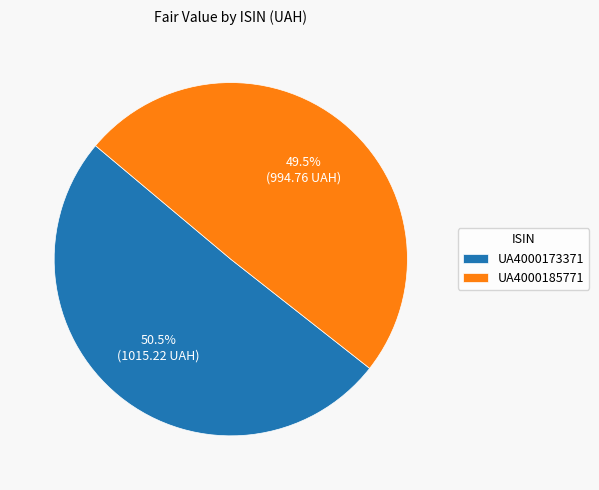

Between UA4000173371 and UA4000185771, which is larger?

UA4000173371